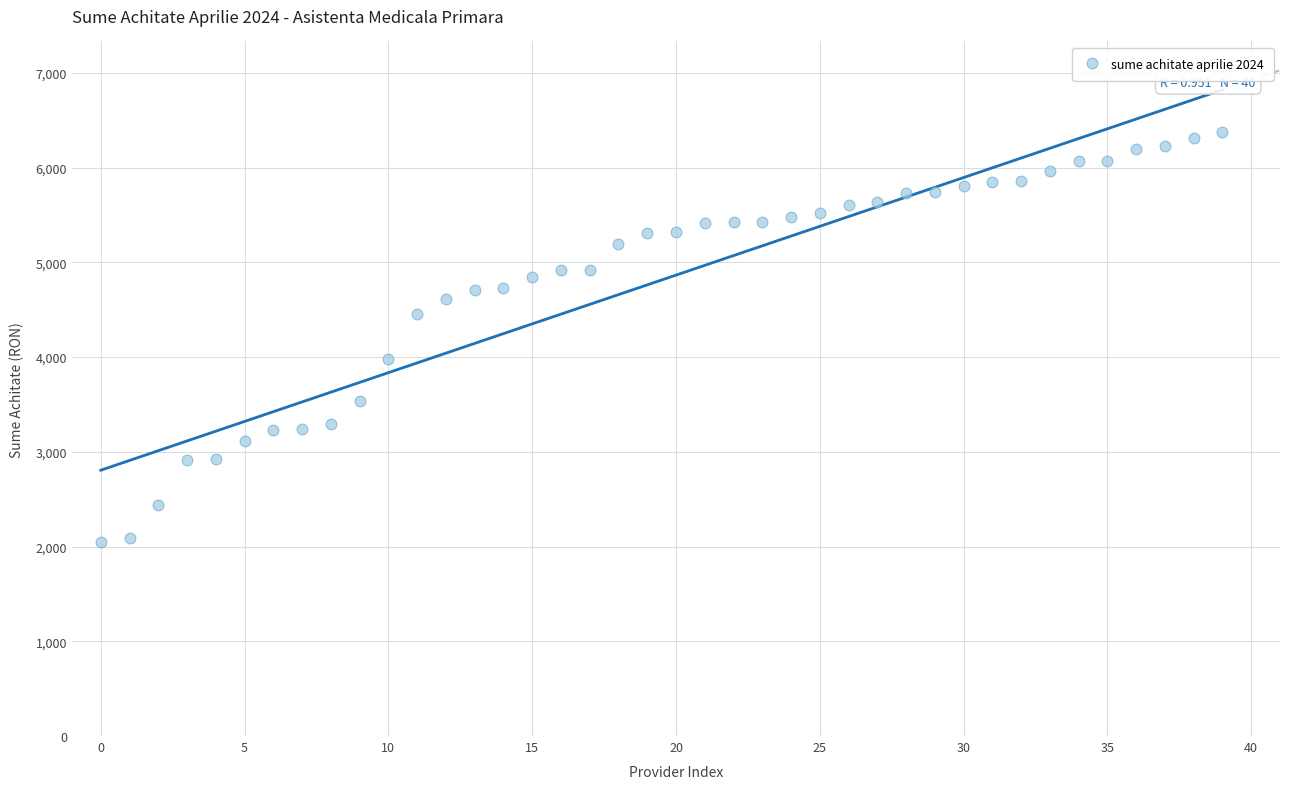

What is the range of Y values (max minus min)?

4324.8